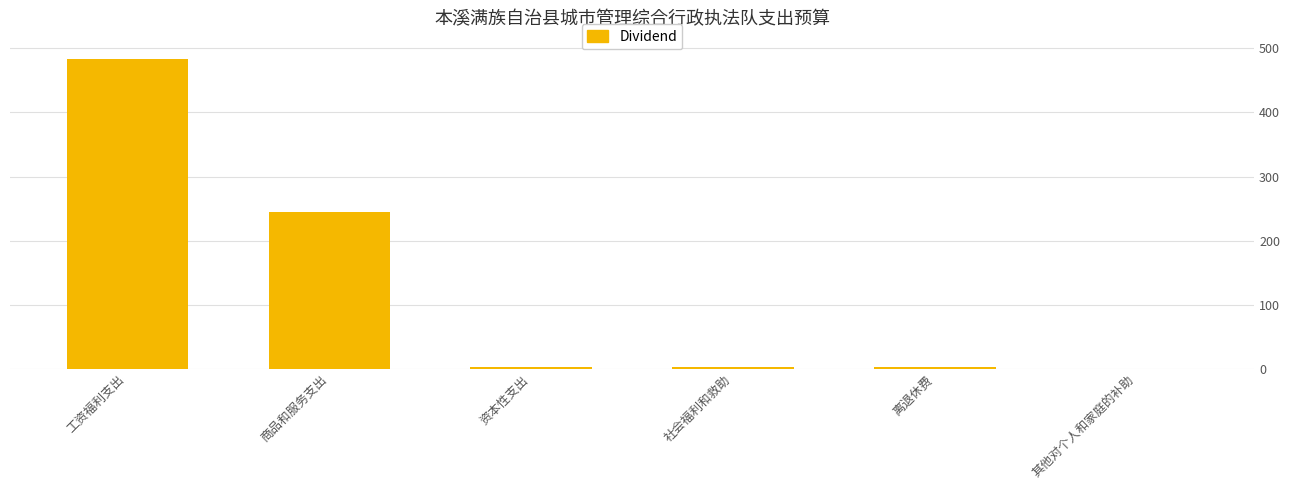

Which label corresponds to the largest value in the chart?

工资福利支出